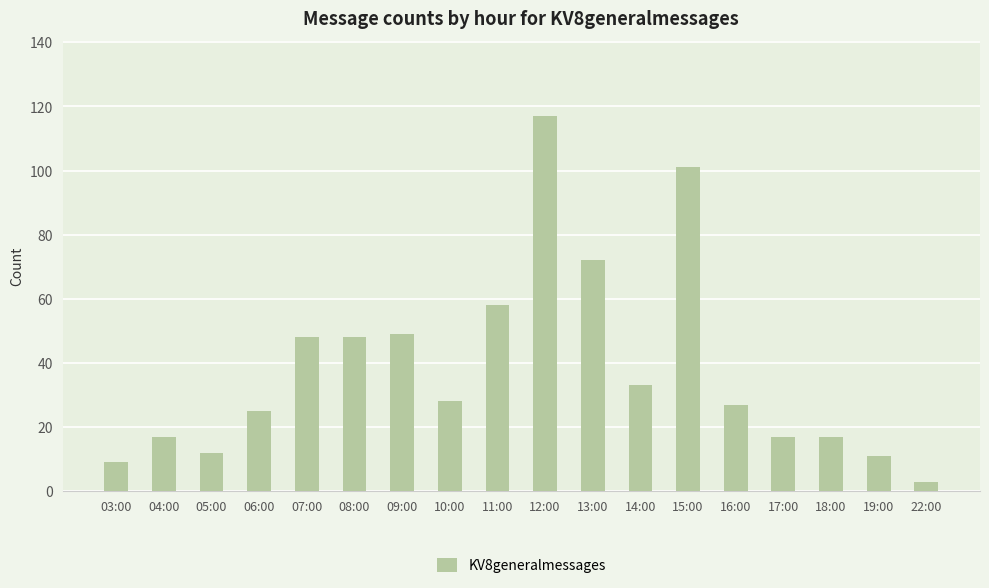

What is the ratio of the value at 13:00 to the value at 03:00?

8.0